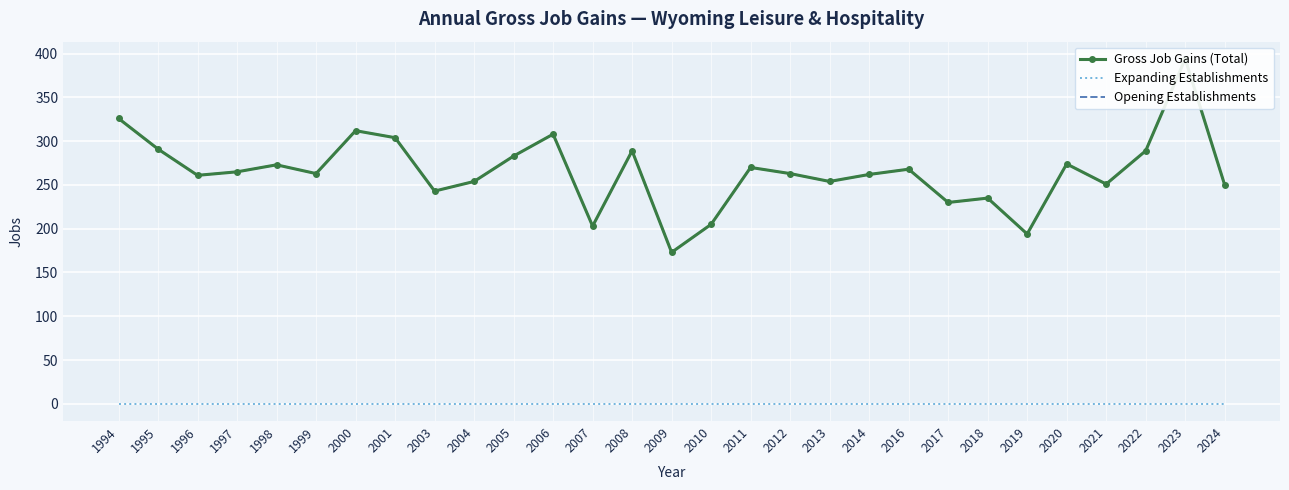

How many lines are shown in the chart?

3